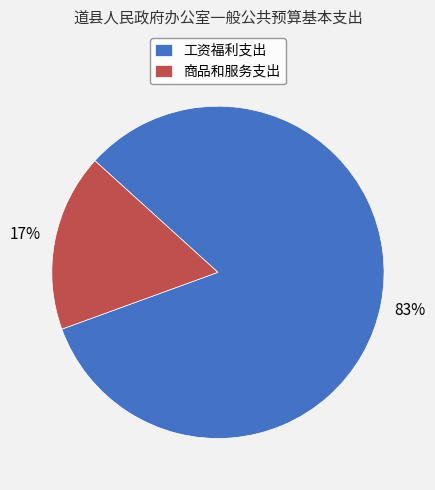

Which category accounts for the majority?

工资福利支出